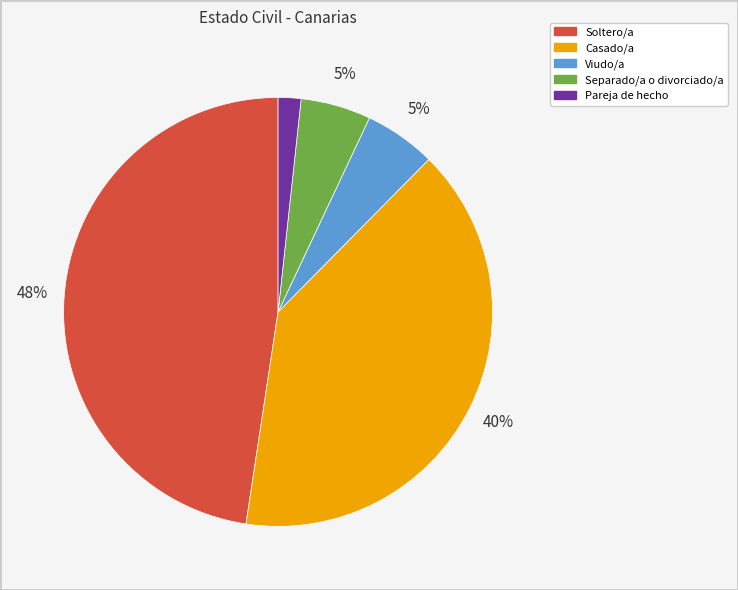

Count the number of slices in the pie.

5